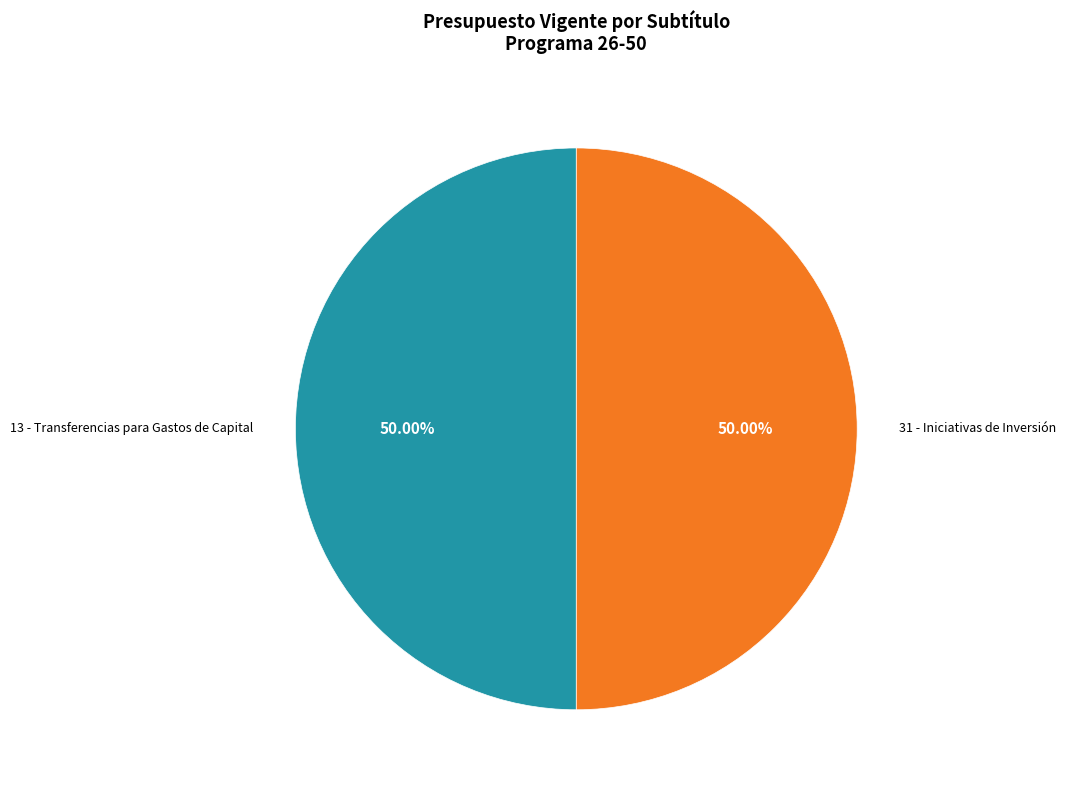

How many segments does this pie chart have?

2